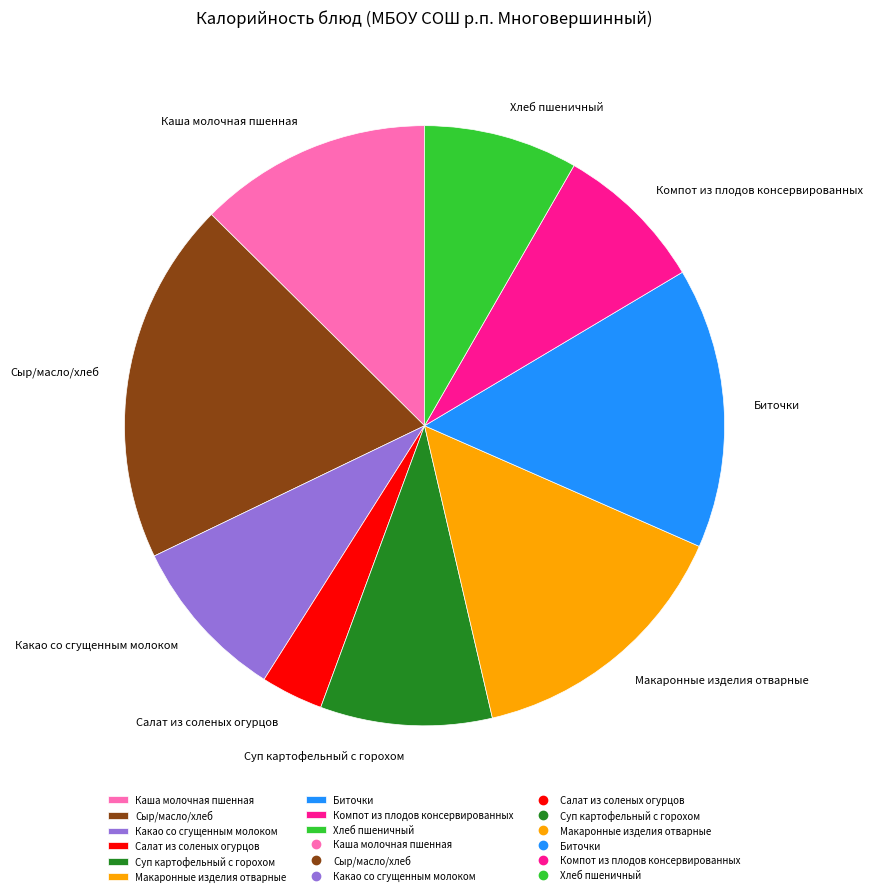

Is the sum of Какао со сгущенным молоком and Суп картофельный с горохом greater than half?

No